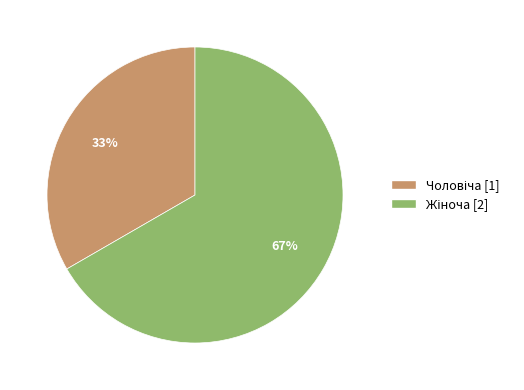

To the nearest percent, what is the average slice percentage?

50%